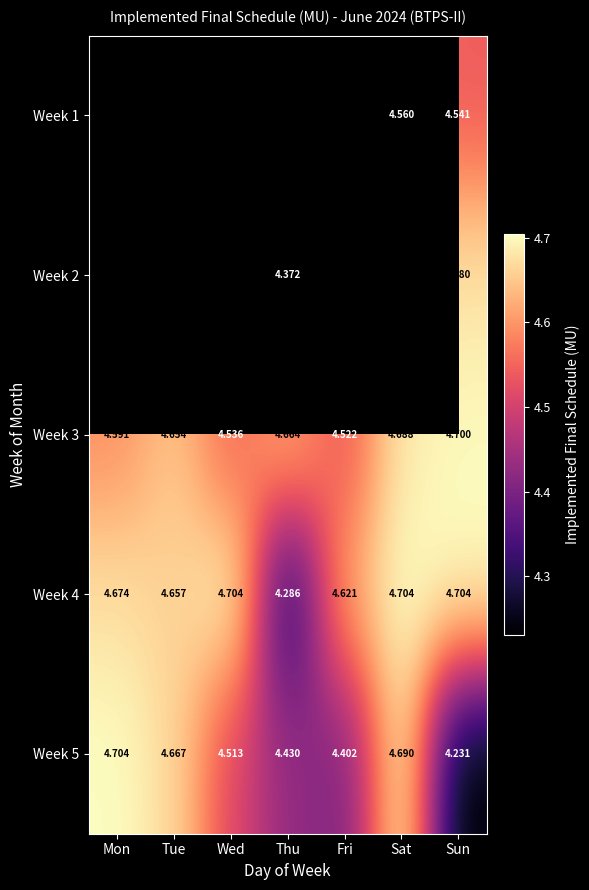

Where is Week 5 nearest to the value 4?

Sun